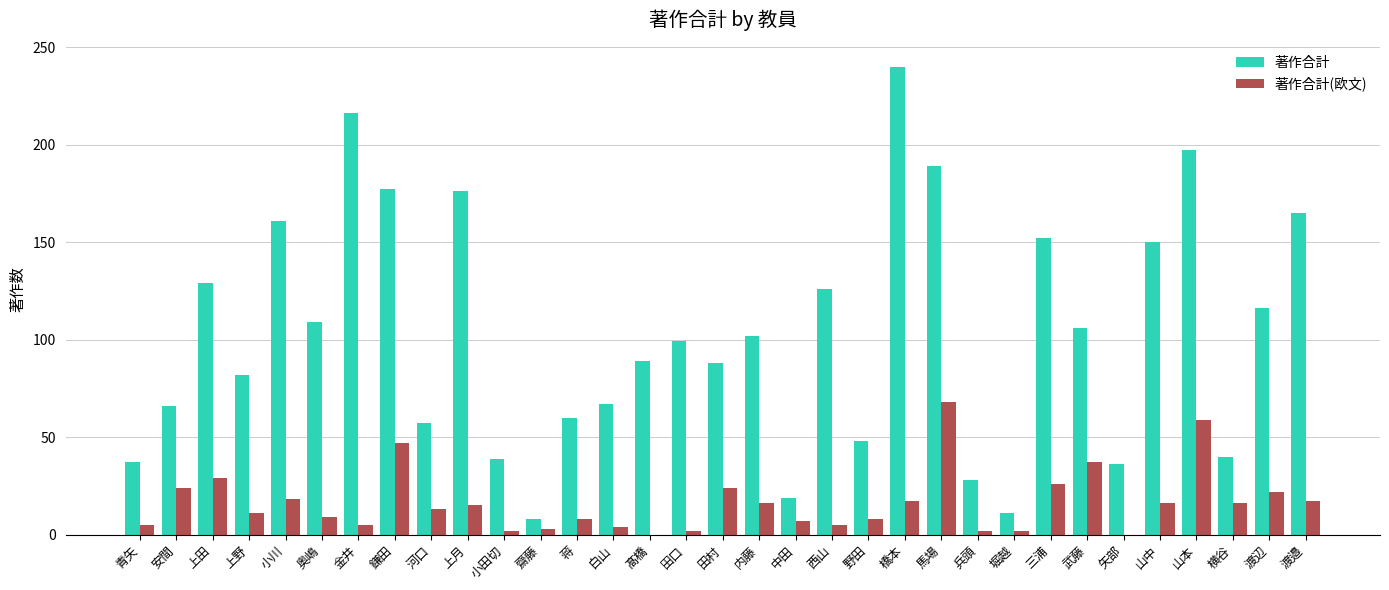

What is the sum of the 著作合計(欧文) values at 野田 and 蒋?

16